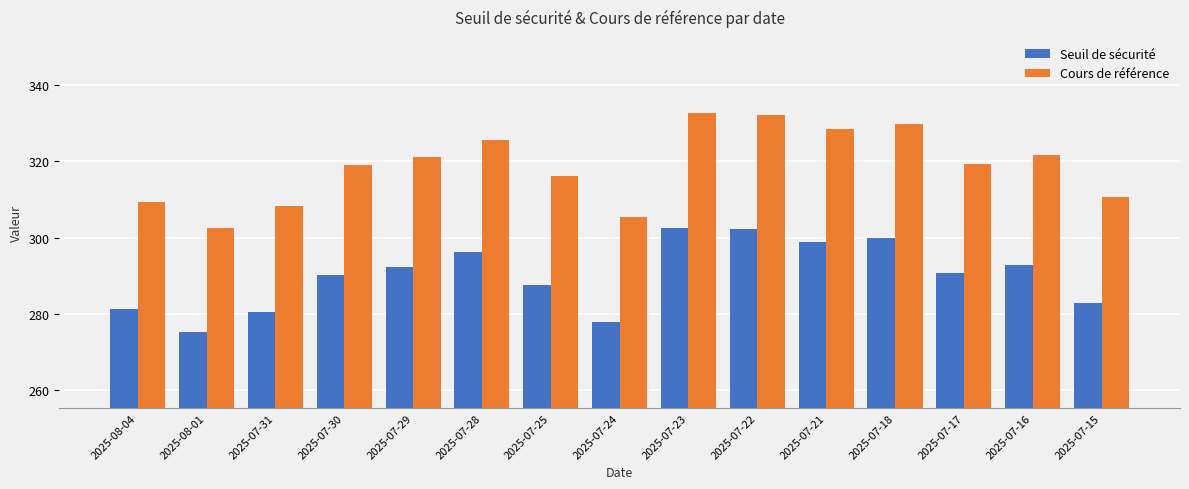

List the series in order of their overall mean, highest first.

Cours de référence, Seuil de sécurité